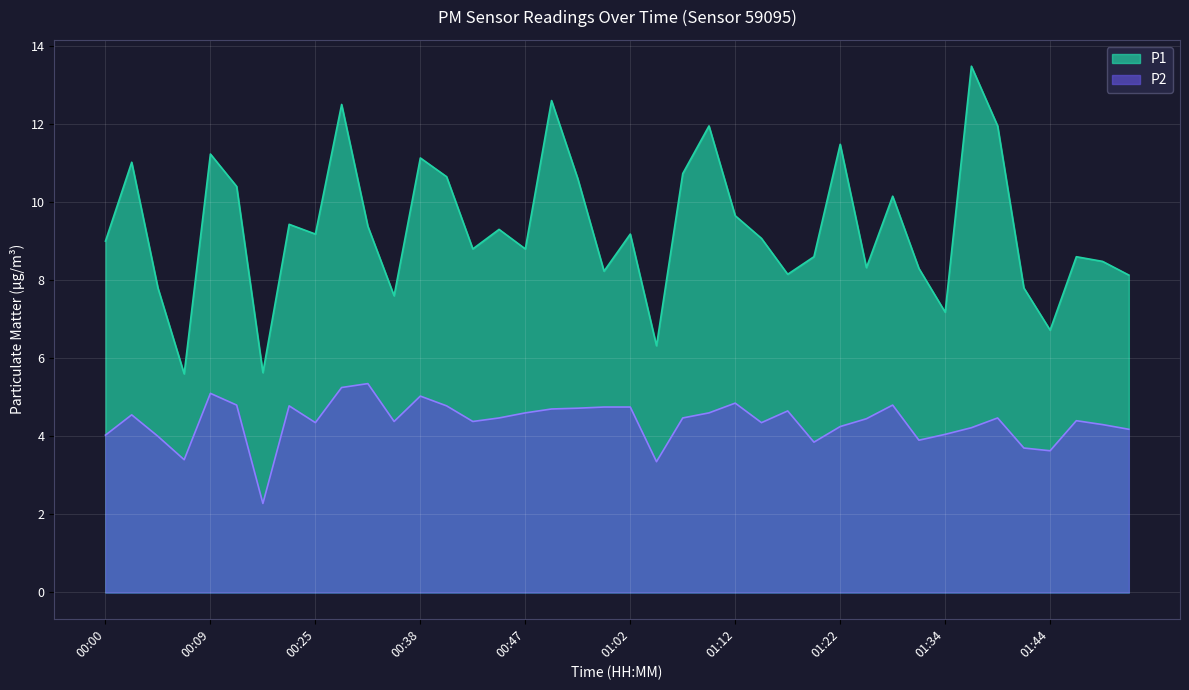

Which series has the widest spread of values?

P1